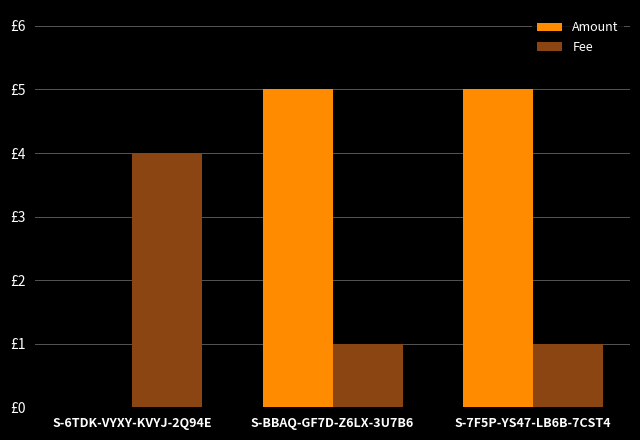

Which series has the largest total across all categories?

Amount